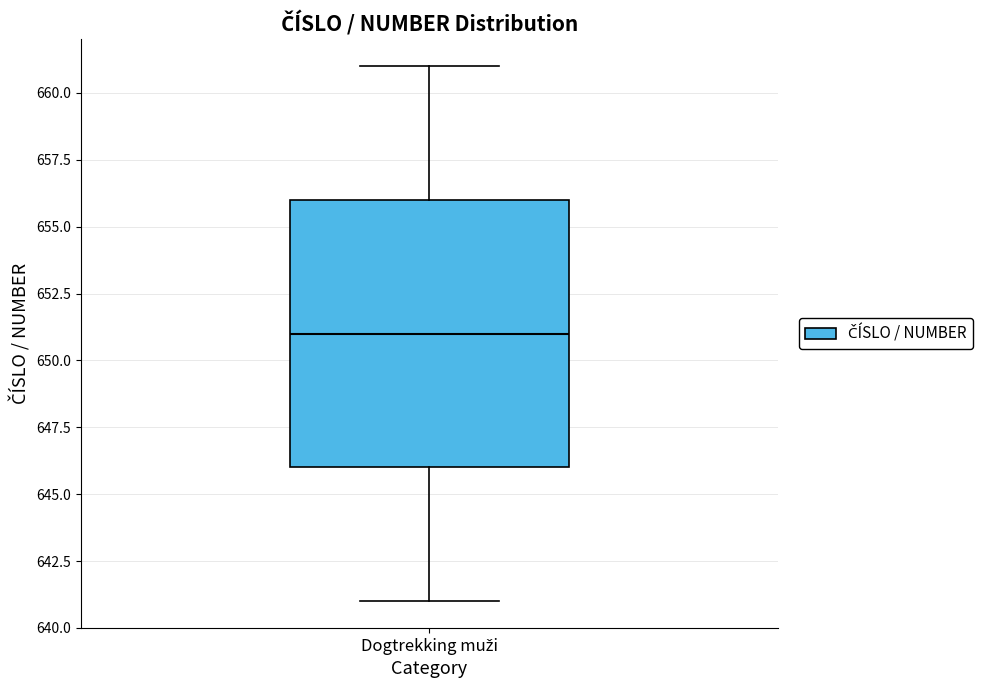

Transcribe this box plot: give where the median line is, the range the box spans, and where the two whiskers end, as read against the y-axis. The values are not printed on the chart, so give them approximately, as read against the axis.

median 651, box 646 to 656, whiskers 641 to 661